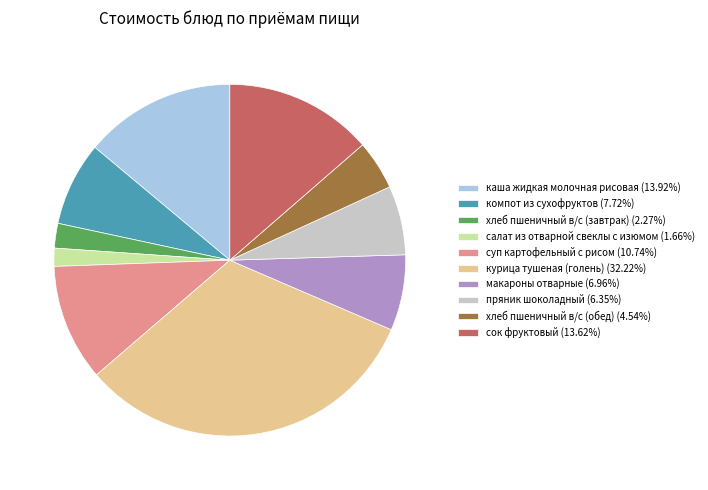

Does курица тушеная (голень) (32.22%) represent more than half of the total?

No